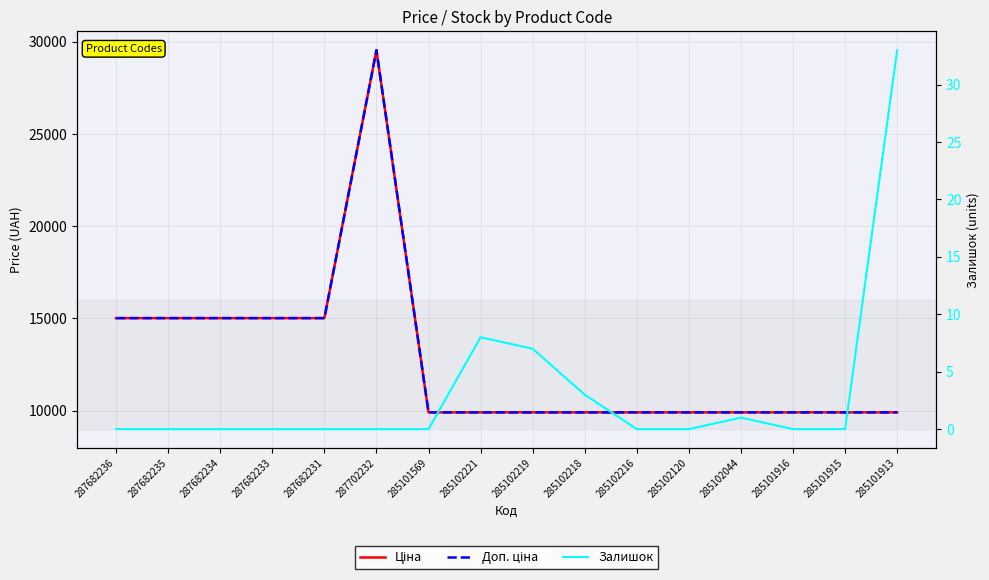

Reading left to right, list all the values displayed in this chart.

Ціна: 15019.2	15019.2	15019.2	15019.2	15019.2	29548.9	9908.5	9908.5	9908.5	9908.5	9908.5	9908.5	9908.5	9908.5	9908.5	9908.5
Доп. ціна: 15019.2	15019.2	15019.2	15019.2	15019.2	29548.9	9908.5	9908.5	9908.5	9908.5	9908.5	9908.5	9908.5	9908.5	9908.5	9908.5
Залишок: 0.0	0.0	0.0	0.0	0.0	0.0	0.0	8.0	7.0	3.0	0.0	0.0	1.0	0.0	0.0	33.0